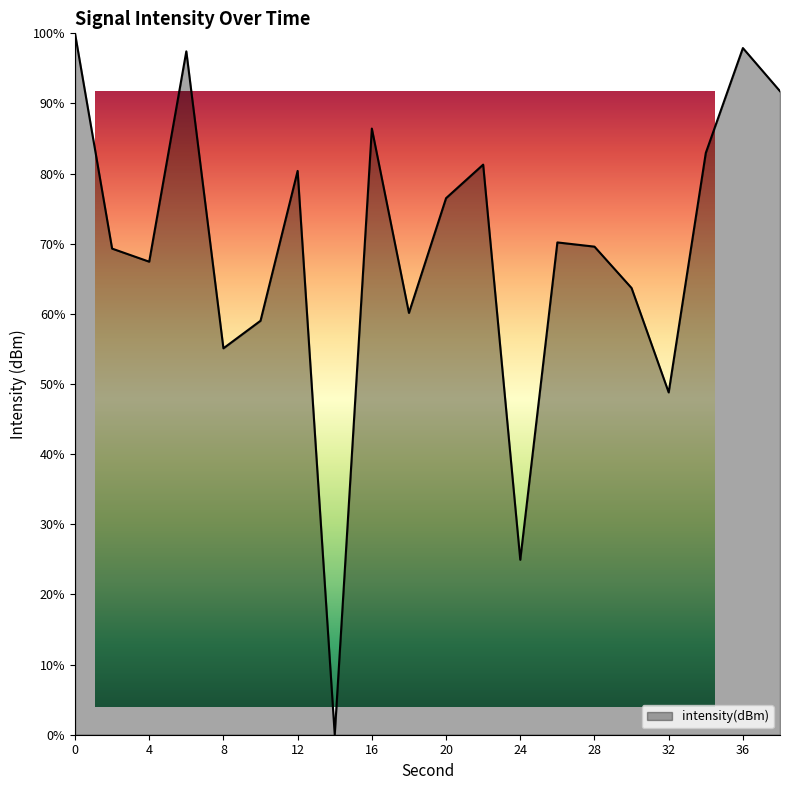

What is the change in value from 26 to 34?

+0.1